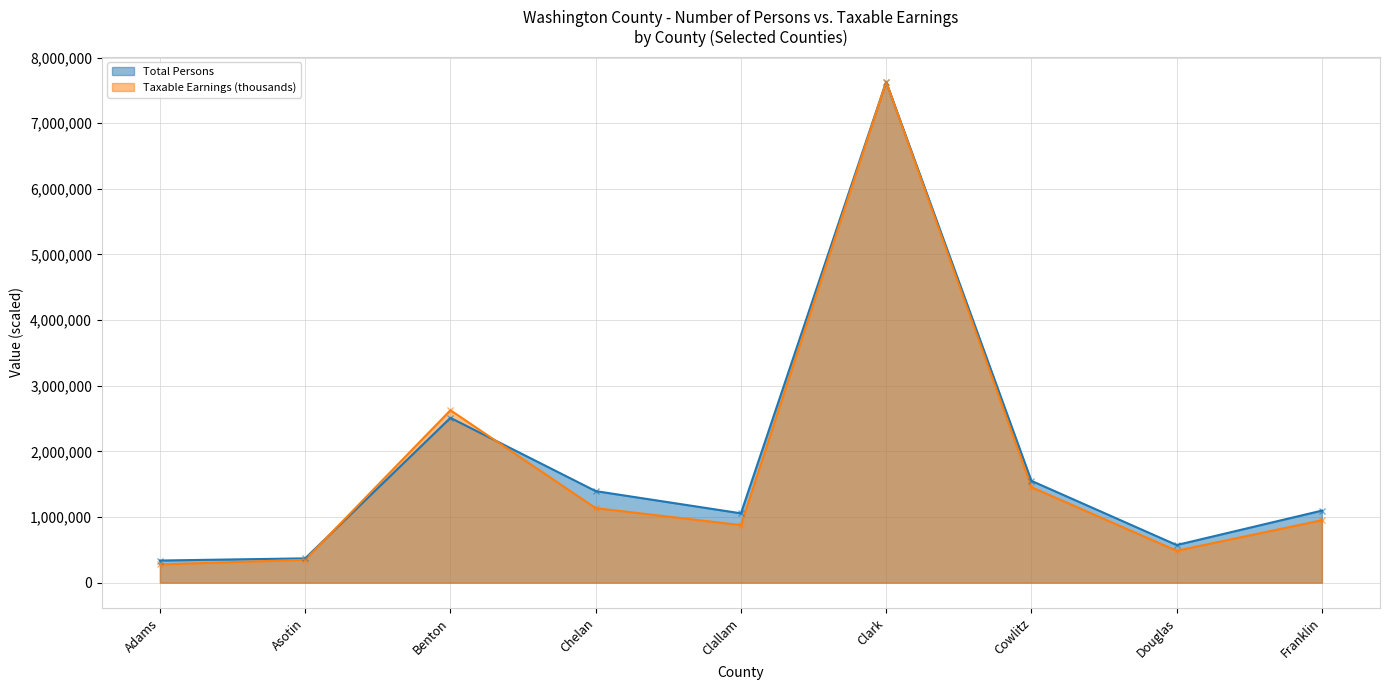

Which series has the largest total across all categories?

Total Persons